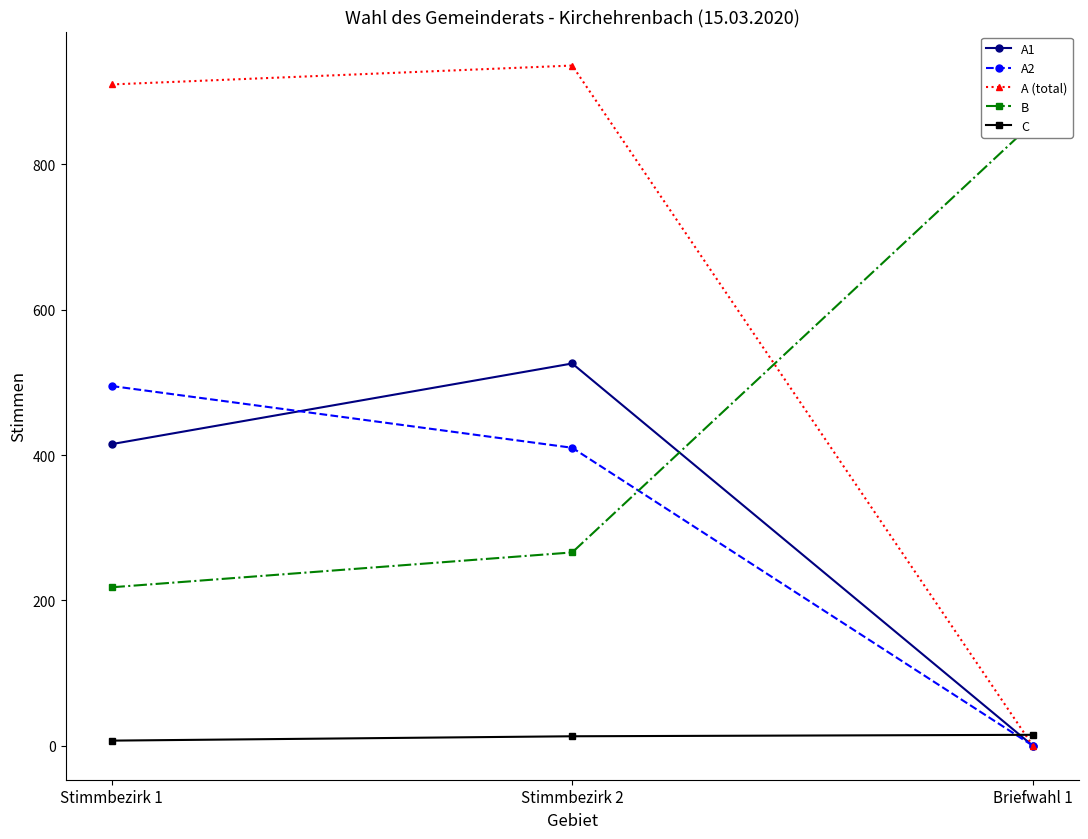

Read the A1 value at Stimmbezirk 1, to the nearest 100.

400